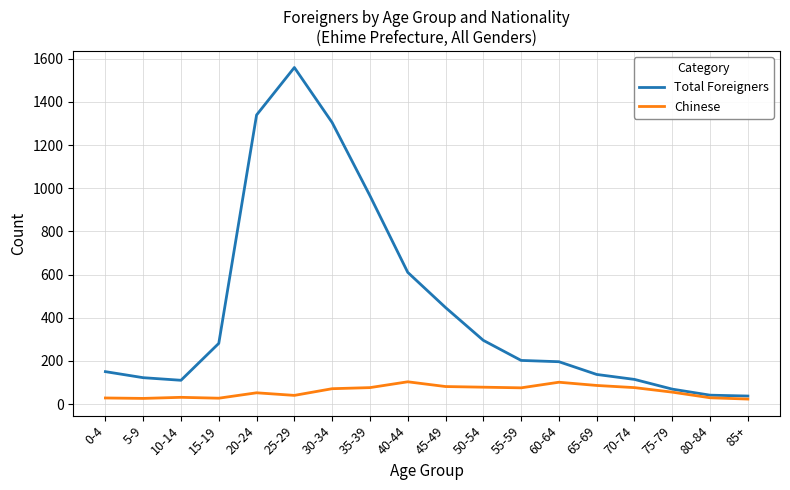

Rank the series by their maximum value, from highest to lowest.

Total Foreigners, Chinese